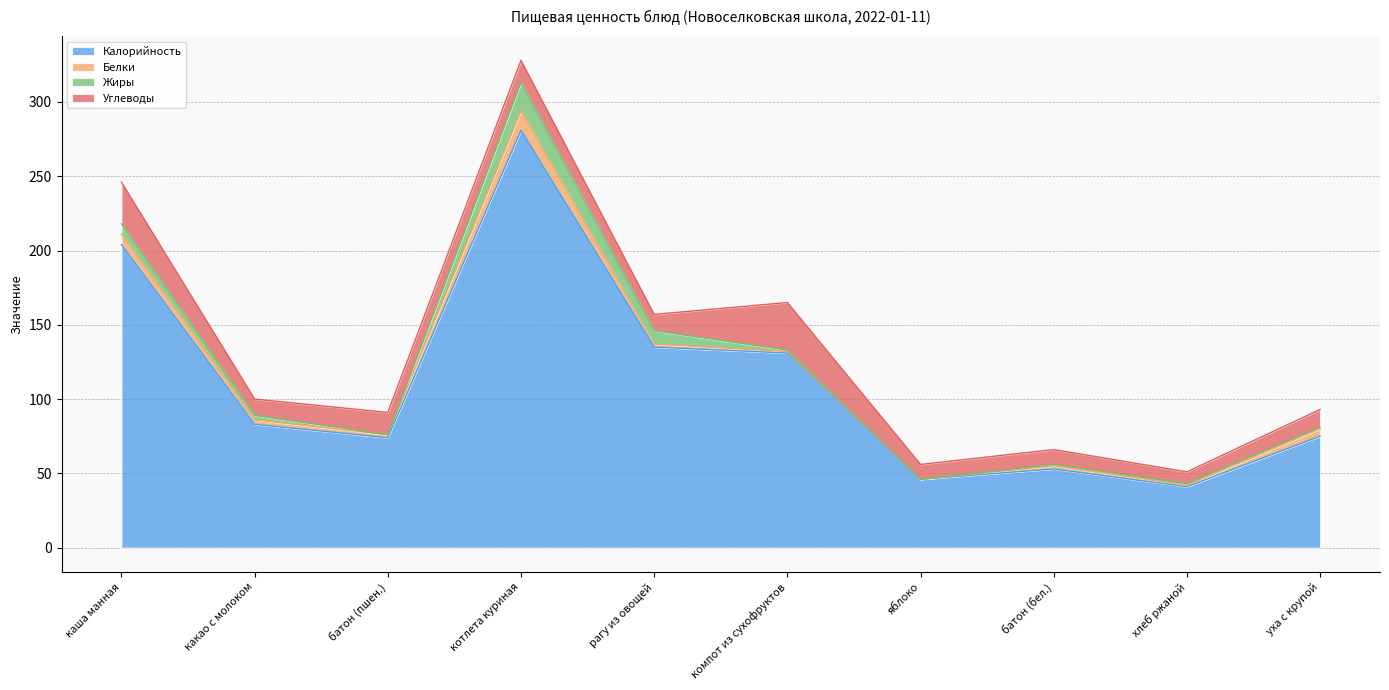

Is the value of Калорийность at какао с молоком greater than the value of Углеводы at котлета куриная?

Yes